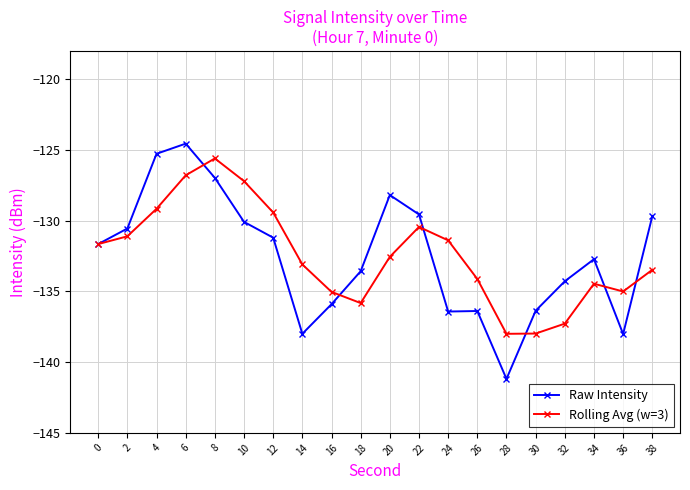

Is this an area chart (filled region under the line)?

No